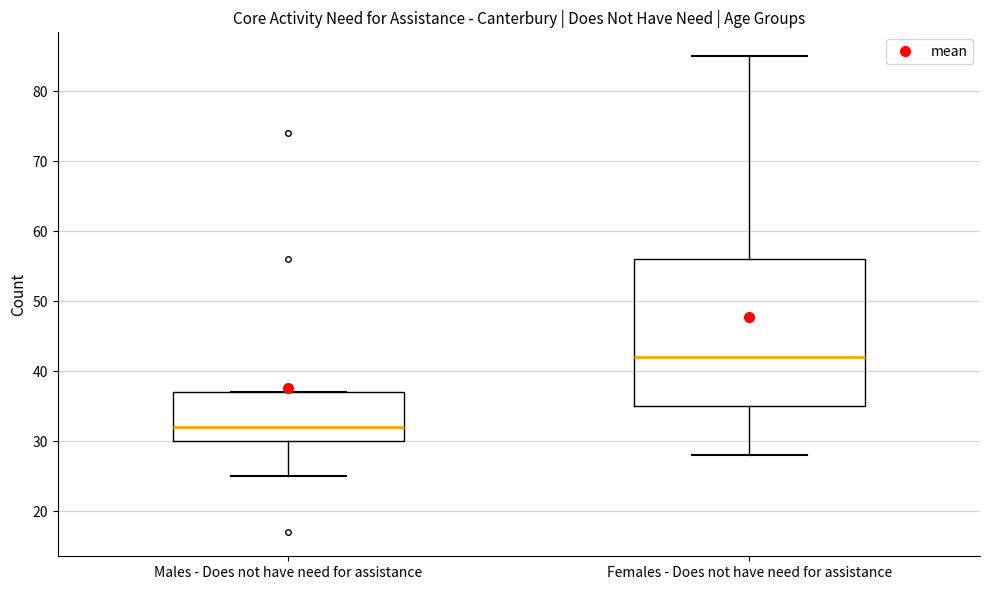

Which box is the tallest, from its lower edge to its upper edge?

Females - Does not have need for assistance